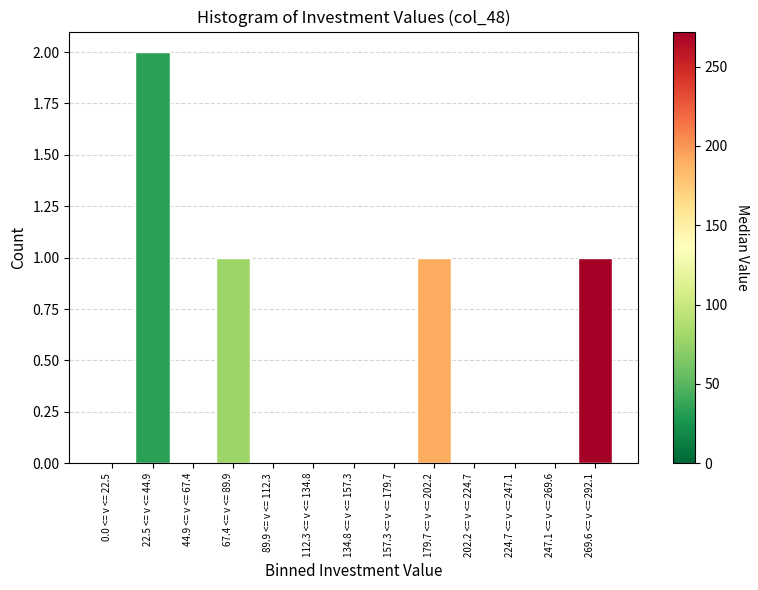

Reading left to right, what are all the values shown in this chart?

0.0 <= v <= 22.5=0	22.5 <= v <= 44.9=2	44.9 <= v <= 67.4=0	67.4 <= v <= 89.9=1	89.9 <= v <= 112.3=0	112.3 <= v <= 134.8=0	134.8 <= v <= 157.3=0	157.3 <= v <= 179.7=0	179.7 <= v <= 202.2=1	202.2 <= v <= 224.7=0	224.7 <= v <= 247.1=0	247.1 <= v <= 269.6=0	269.6 <= v <= 292.1=1